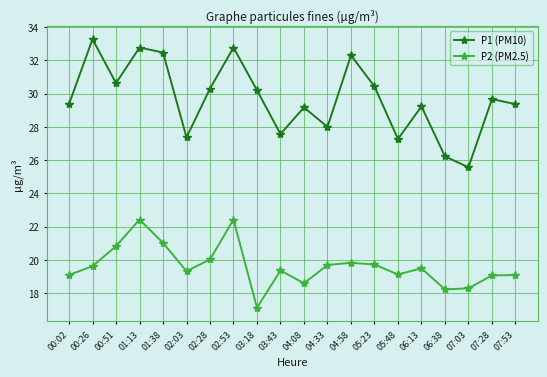

At which label does P1 (PM10) first exceed 29?

00:02